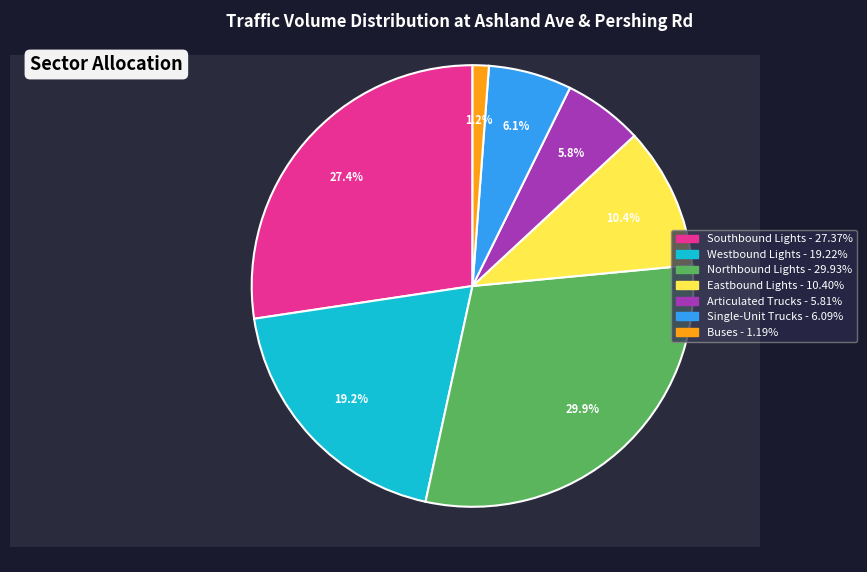

Does Eastbound Lights account for over 50% of the chart?

No